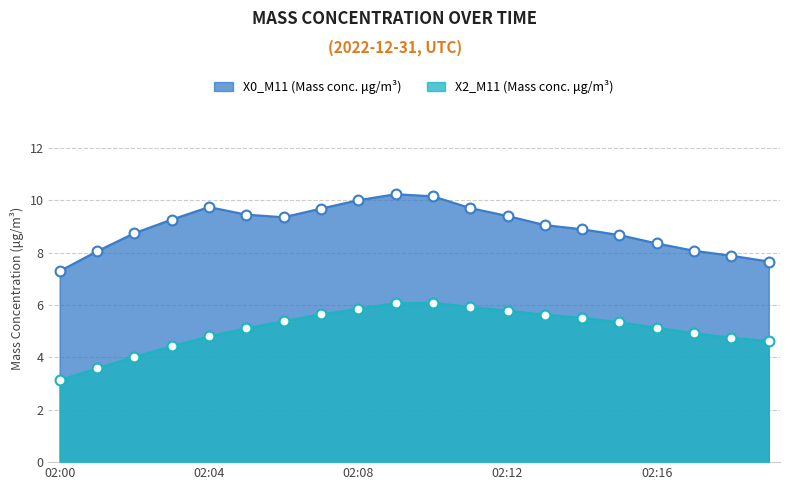

Which series contains the highest Y value?

X0_M11 (Mass conc. μg/m³)